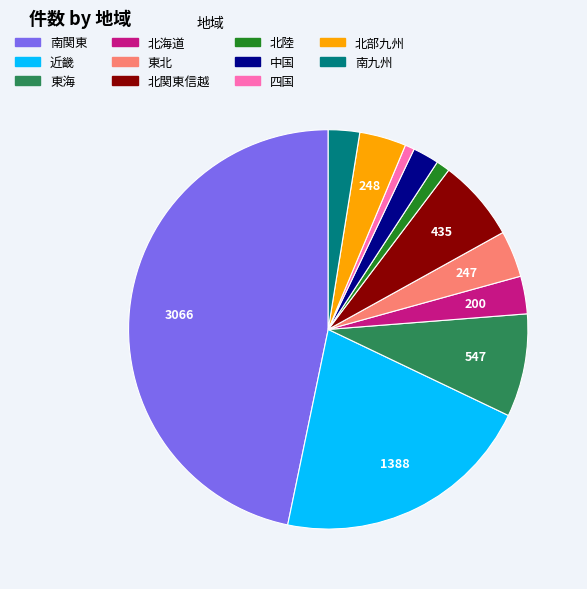

True or false: 東北 accounts for 4% of the total.

True